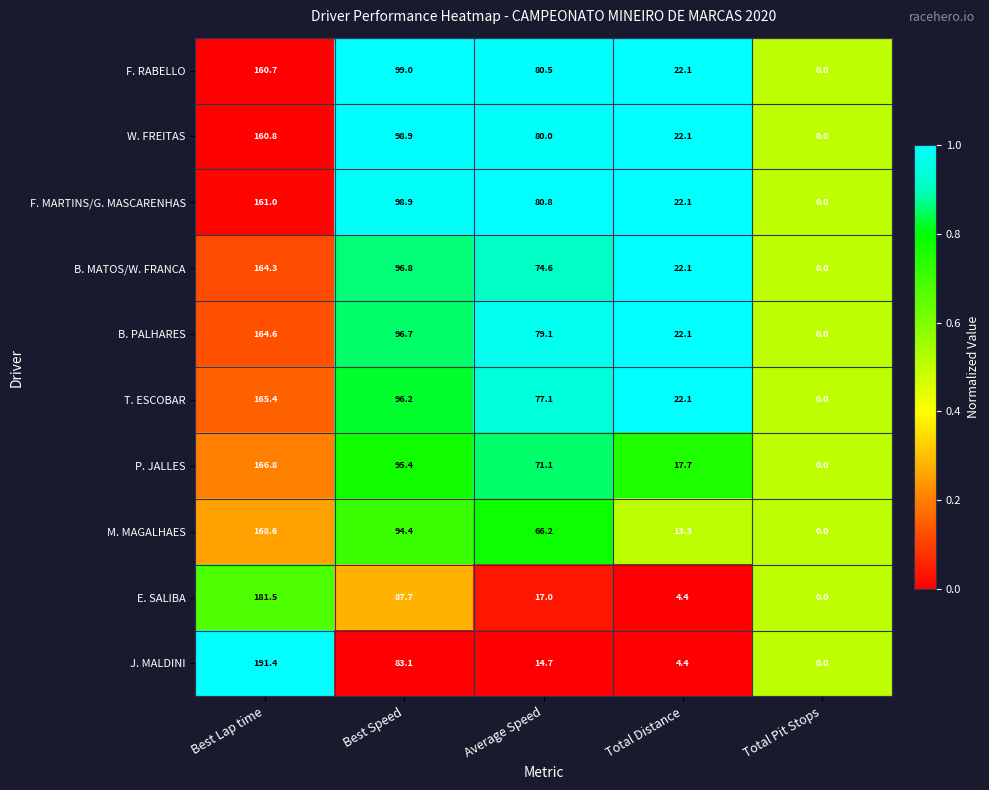

List the series in order of their peak value, lowest first.

F. RABELLO, W. FREITAS, F. MARTINS/G. MASCARENHAS, B. MATOS/W. FRANCA, B. PALHARES, T. ESCOBAR, P. JALLES, M. MAGALHAES, E. SALIBA, J. MALDINI